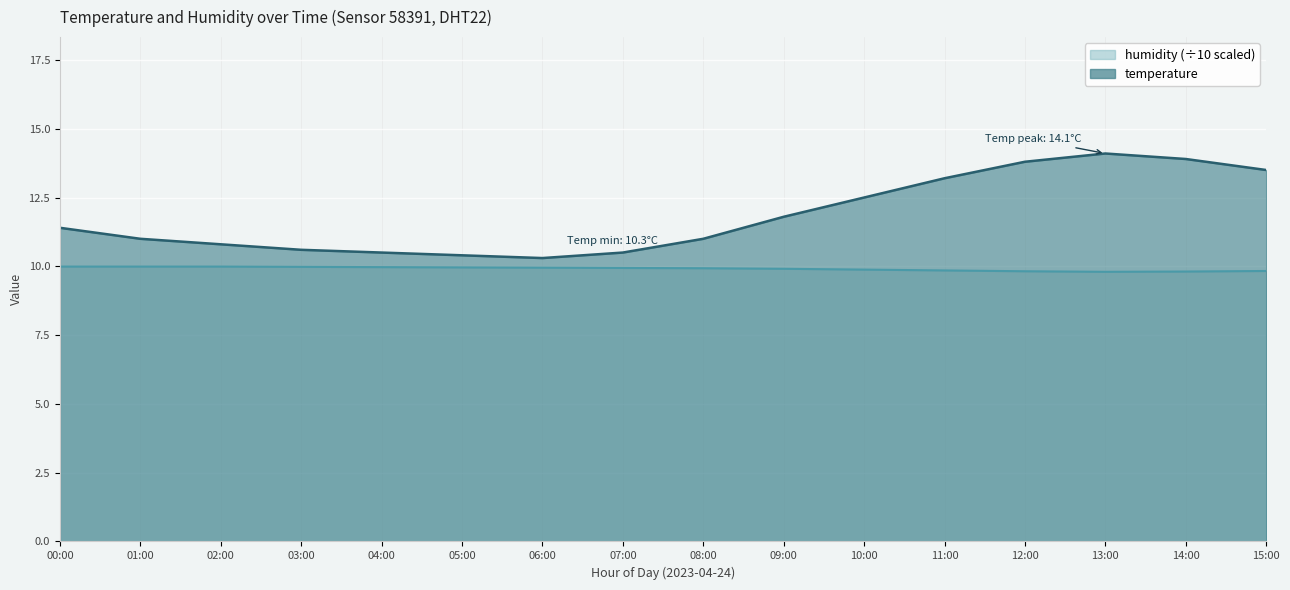

True or false: humidity has a value of 10.0 at 03:00.

True